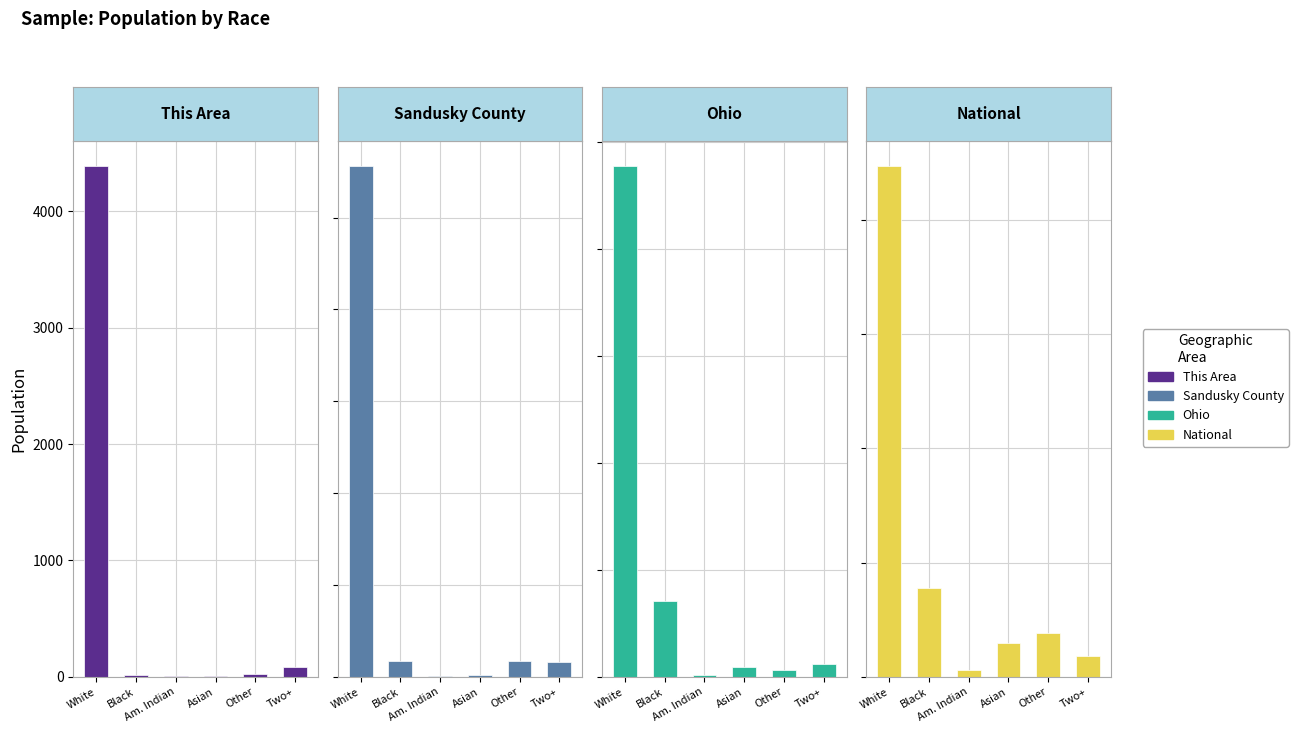

Reading right to left, what are all the values shown in this chart?

This Area: Two+=80	Other=28	Asian=11	Am. Indian=5	Black=18	White=4385
Sandusky County: Two+=1595	Other=1730	Asian=189	Am. Indian=132	Black=1712	White=55579
Ohio: Two+=237765	Other=130030	Asian=192233	Am. Indian=25292	Black=1407681	White=9539437
National: Two+=9009073	Other=19107368	Asian=14674252	Am. Indian=2932248	Black=38929319	White=223553265